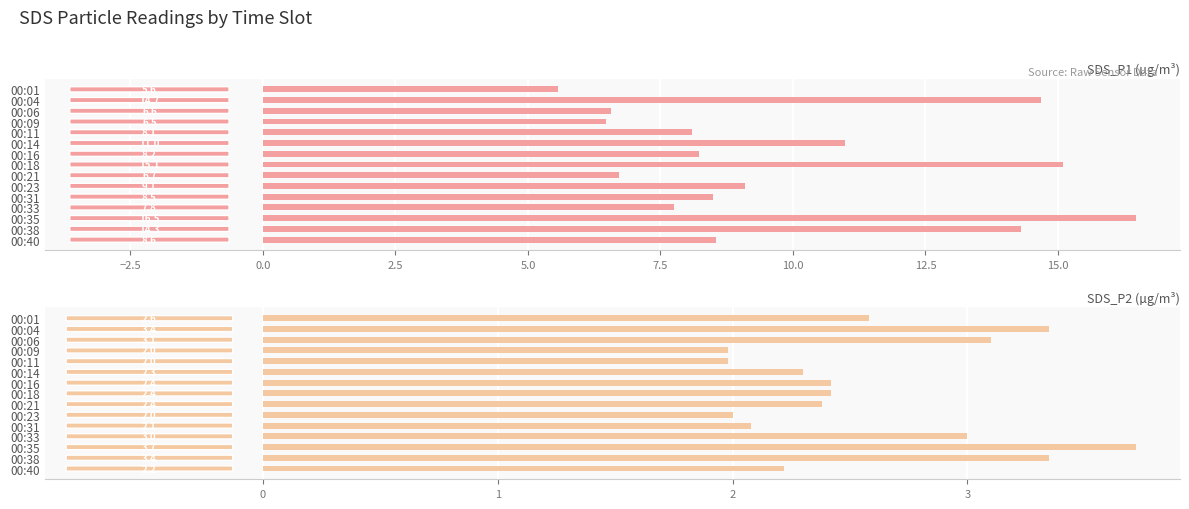

The SDS_P2 series shows 3.2 at 00:11. True or false?

False